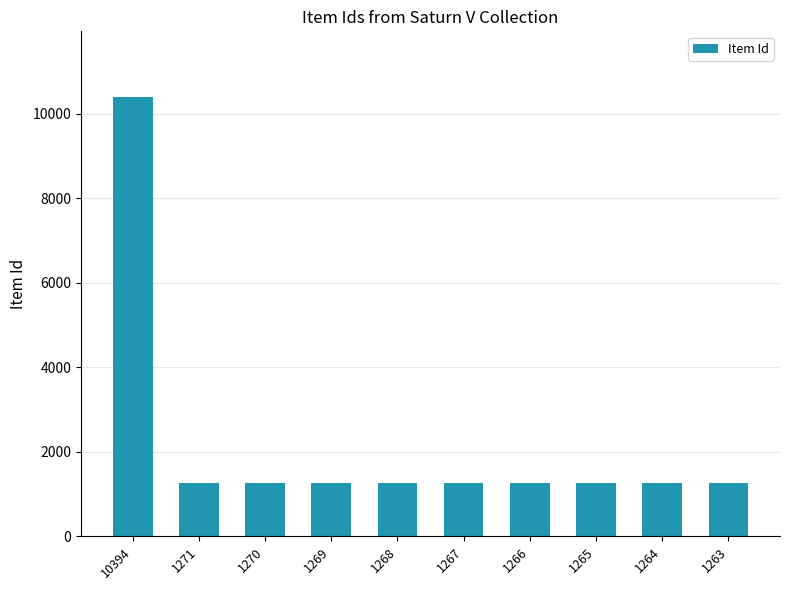

What is the sum of all values?

21797